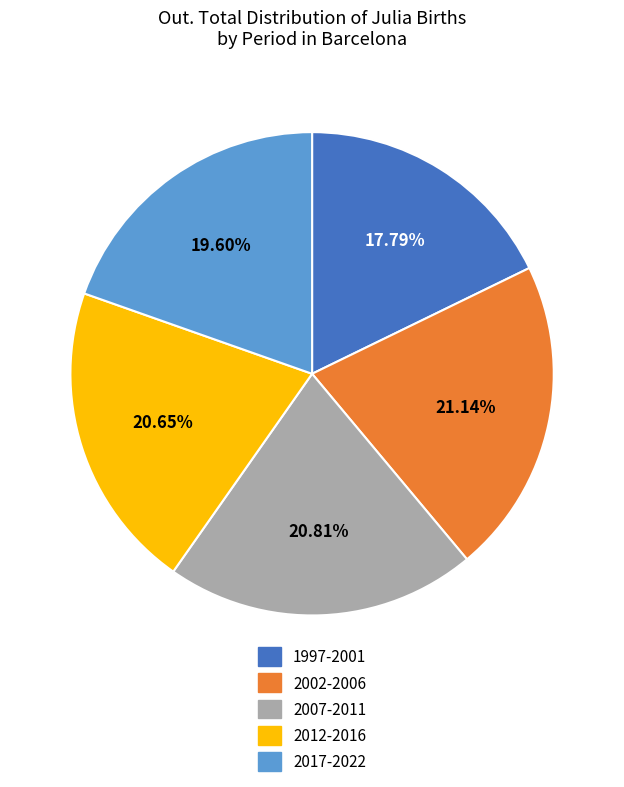

Does any single category account for the majority?

No